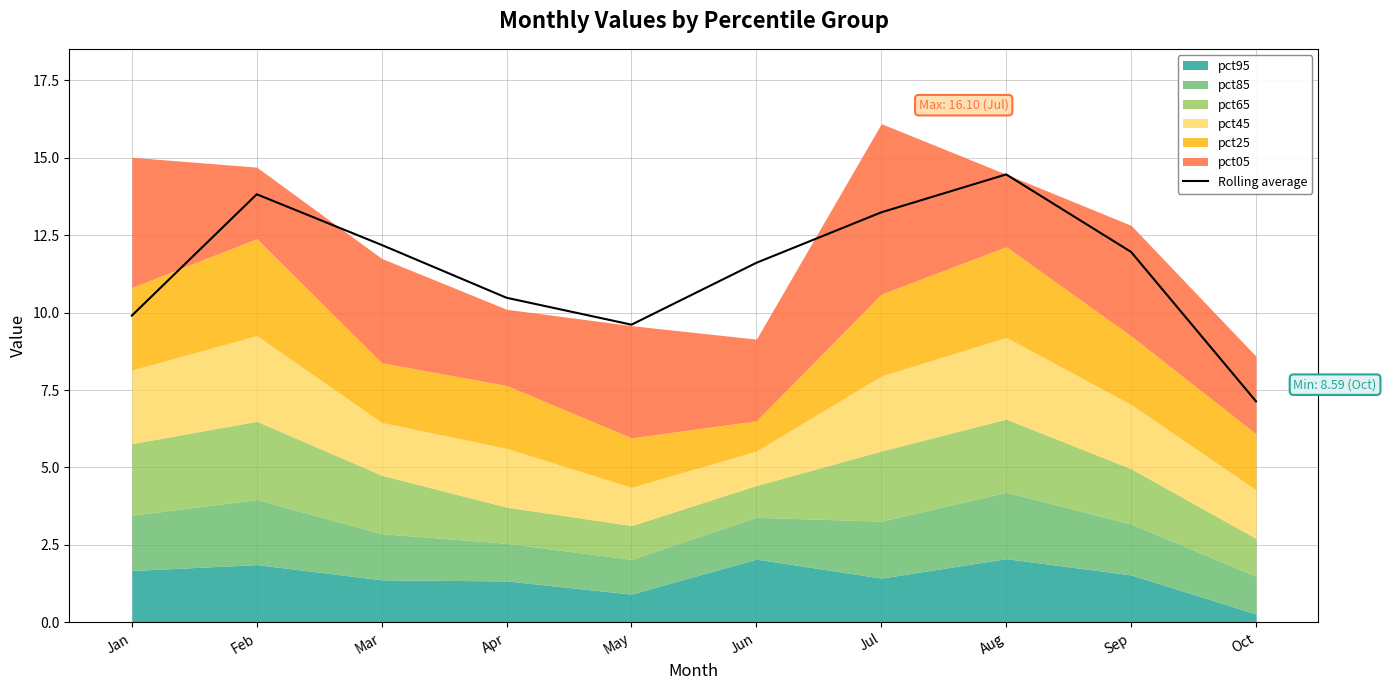

List the labels in order of value, largest first.

Aug, Feb, Jul, Mar, Sep, Jun, Apr, Jan, May, Oct